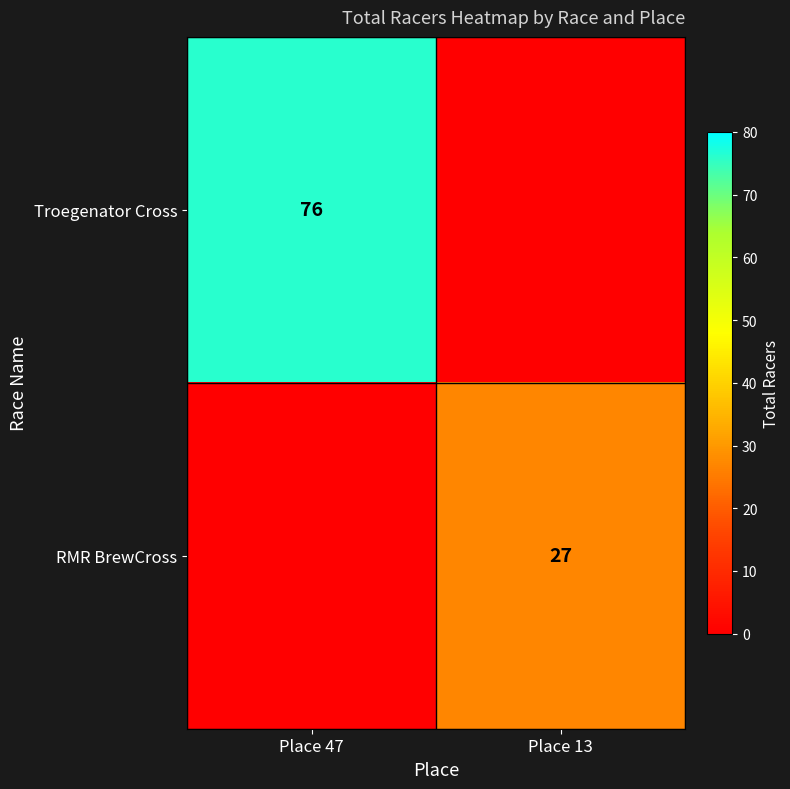

Is it true that RMR BrewCross equals 17 at Place 13?

False